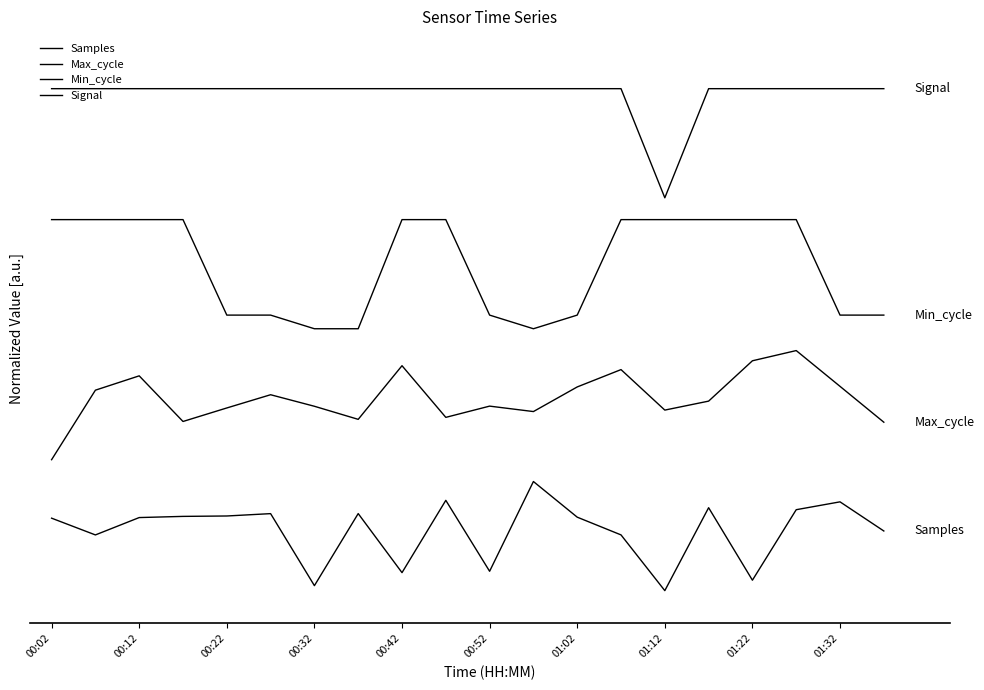

Does the chart have visible grid lines?

No